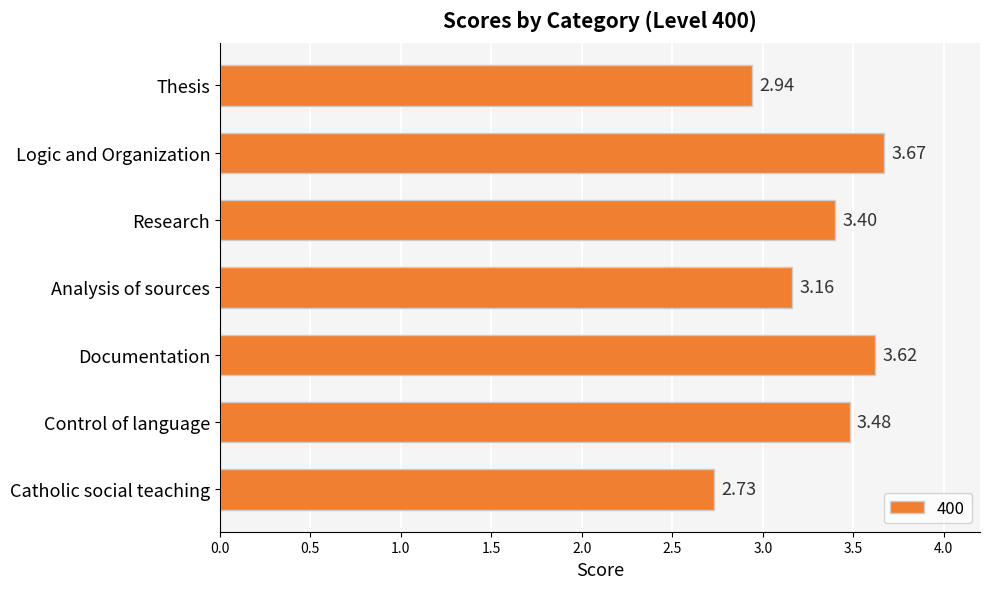

List the labels in order of value, largest first.

Logic and Organization, Documentation, Control of language, Research, Analysis of sources, Thesis, Catholic social teaching